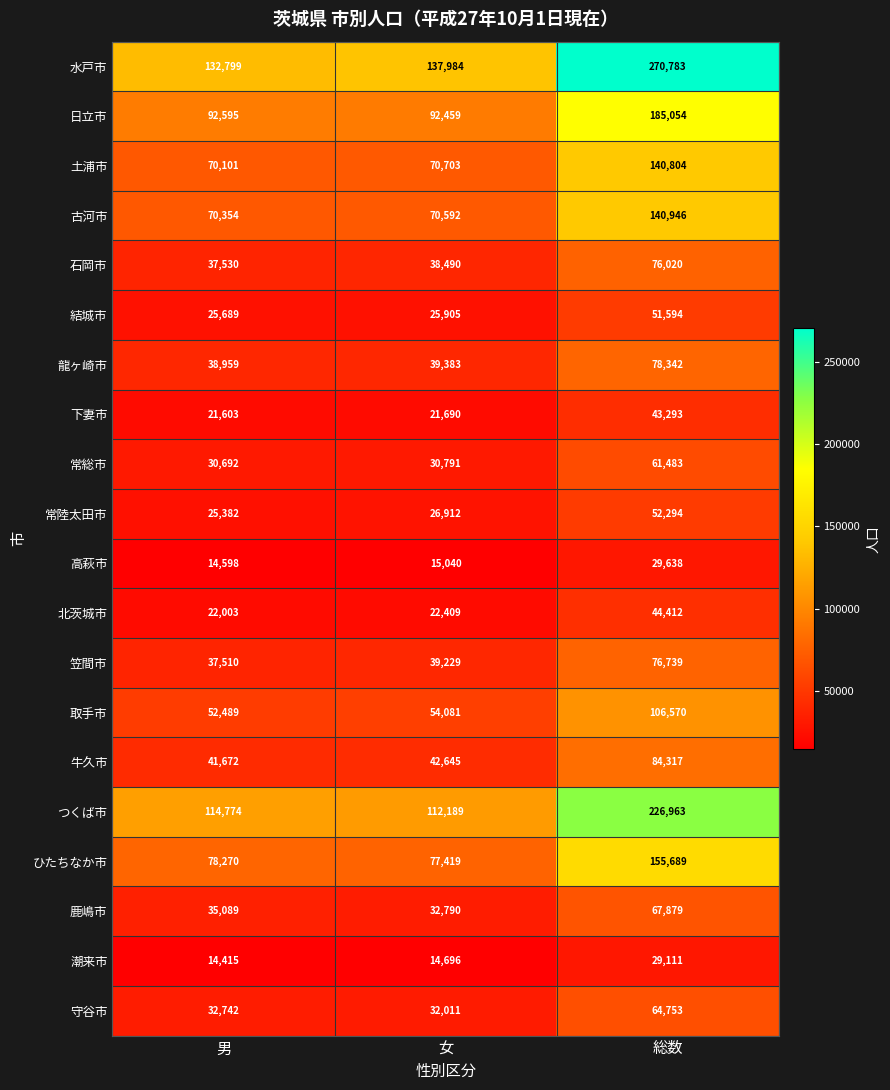

Which series has the largest total across all categories?

水戸市